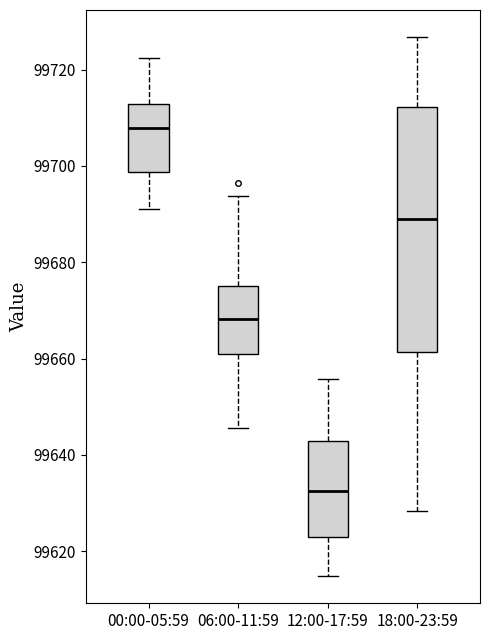

Which box's median line is the highest?

00:00-05:59